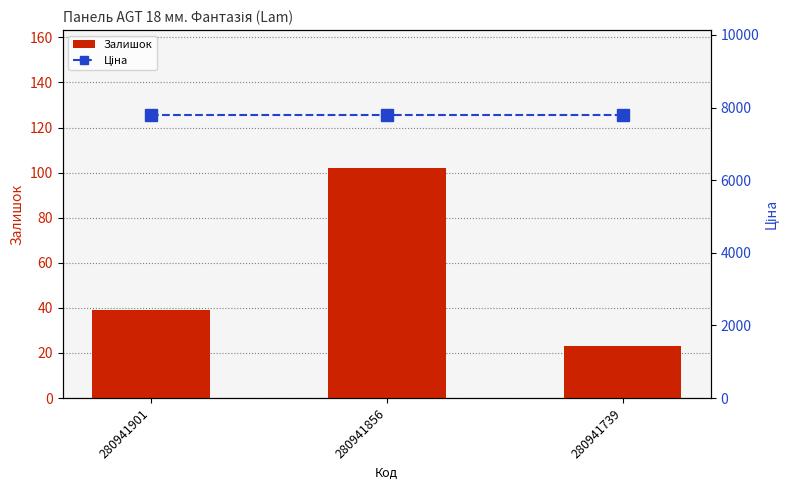

Read the Ціна value at 280941739.

7792.9